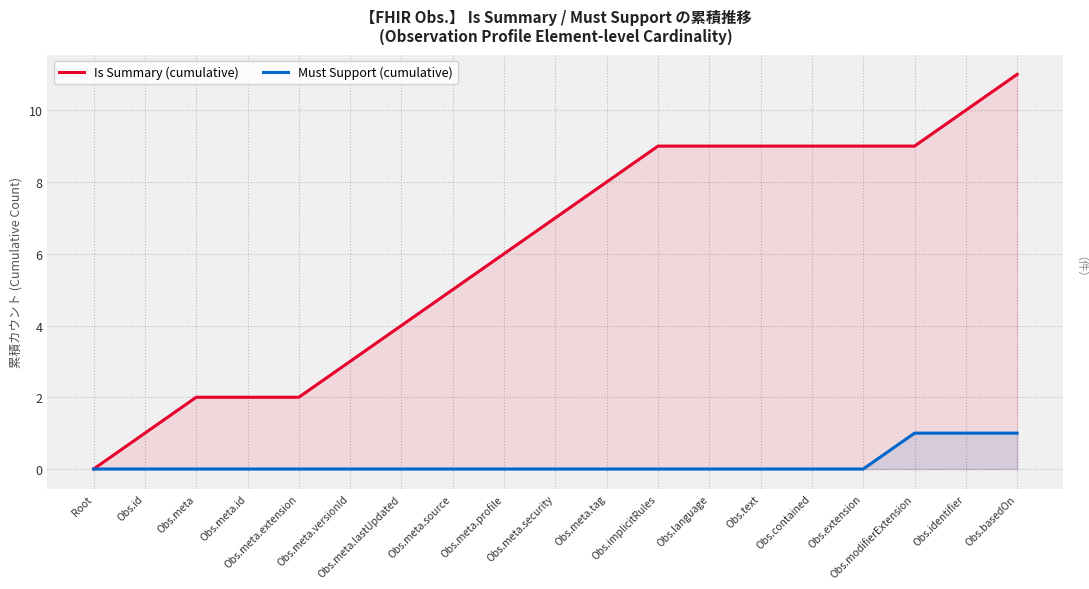

What is the maximum value for Must Support (cumulative)?

1